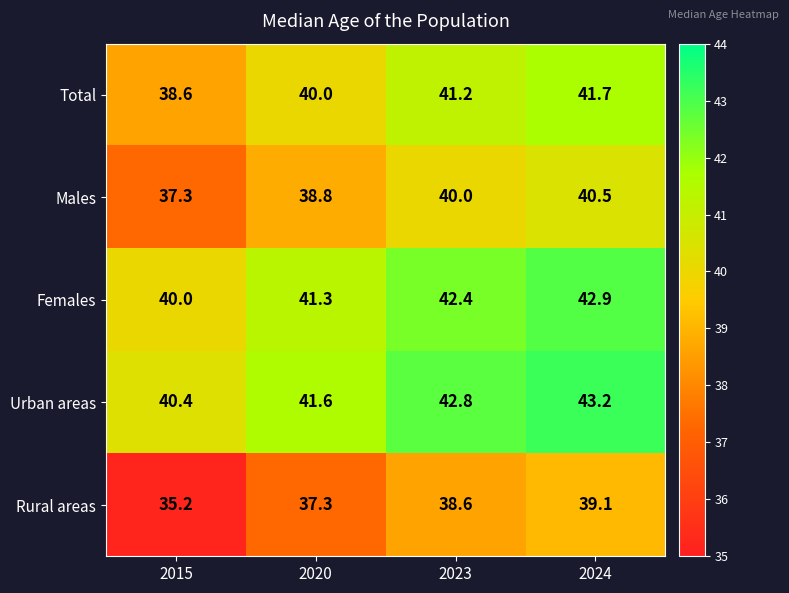

How many values in the Total series are below 41?

2